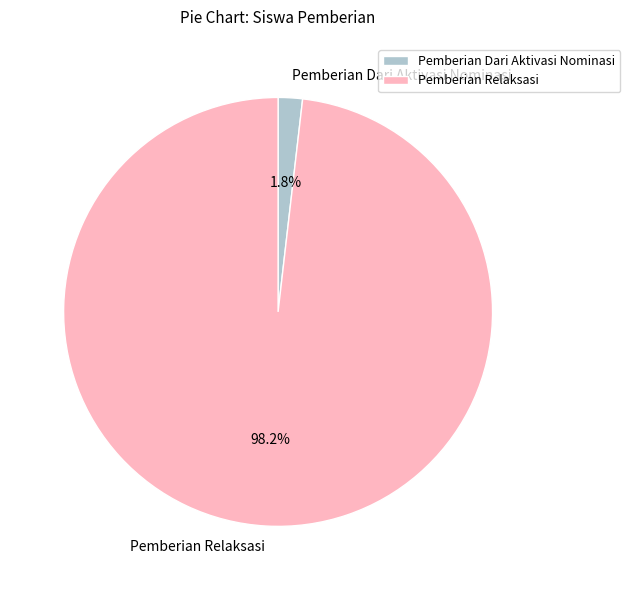

To the nearest percent, what is the difference between the largest and smallest slice percentages?

96%